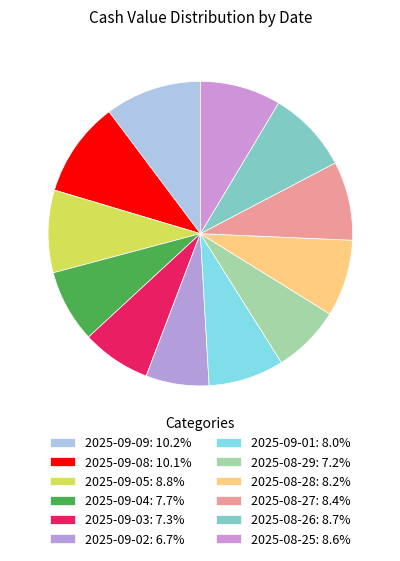

Is there any slice that represents more than half of the pie?

No